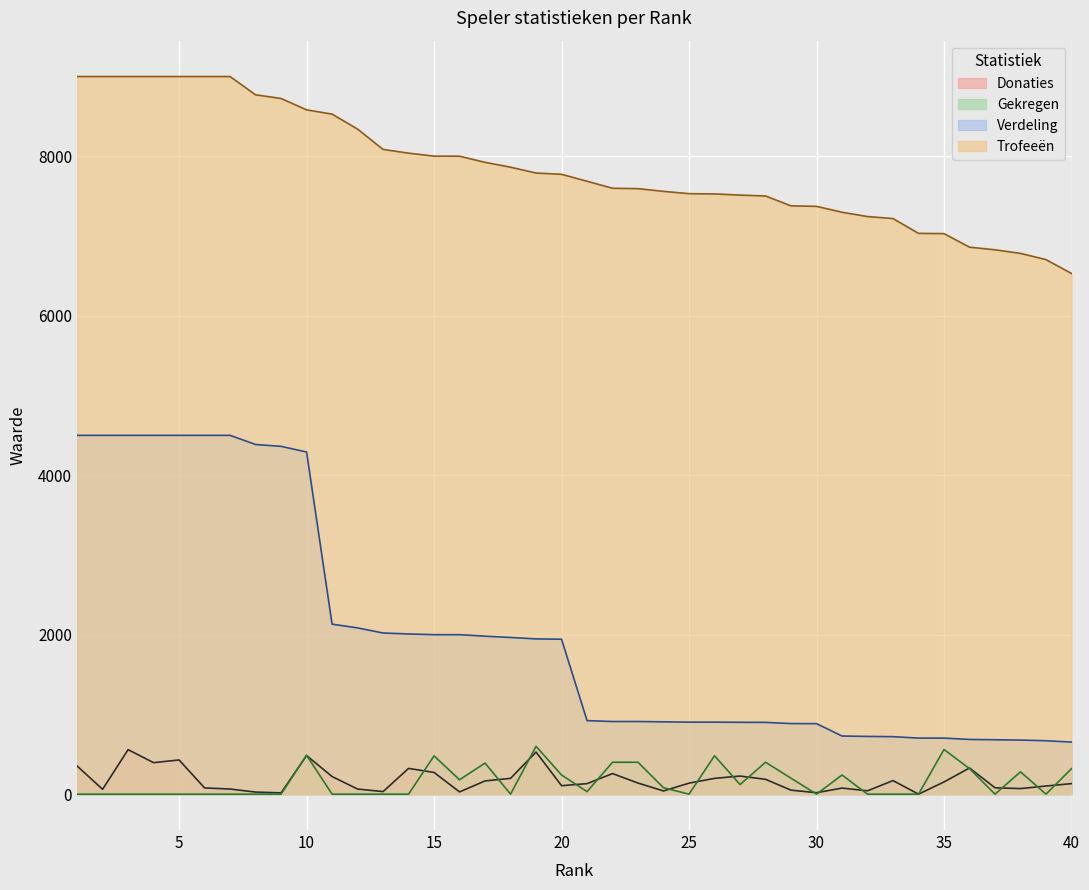

What is the value of the Gekregen point at the 31st from the left?

240